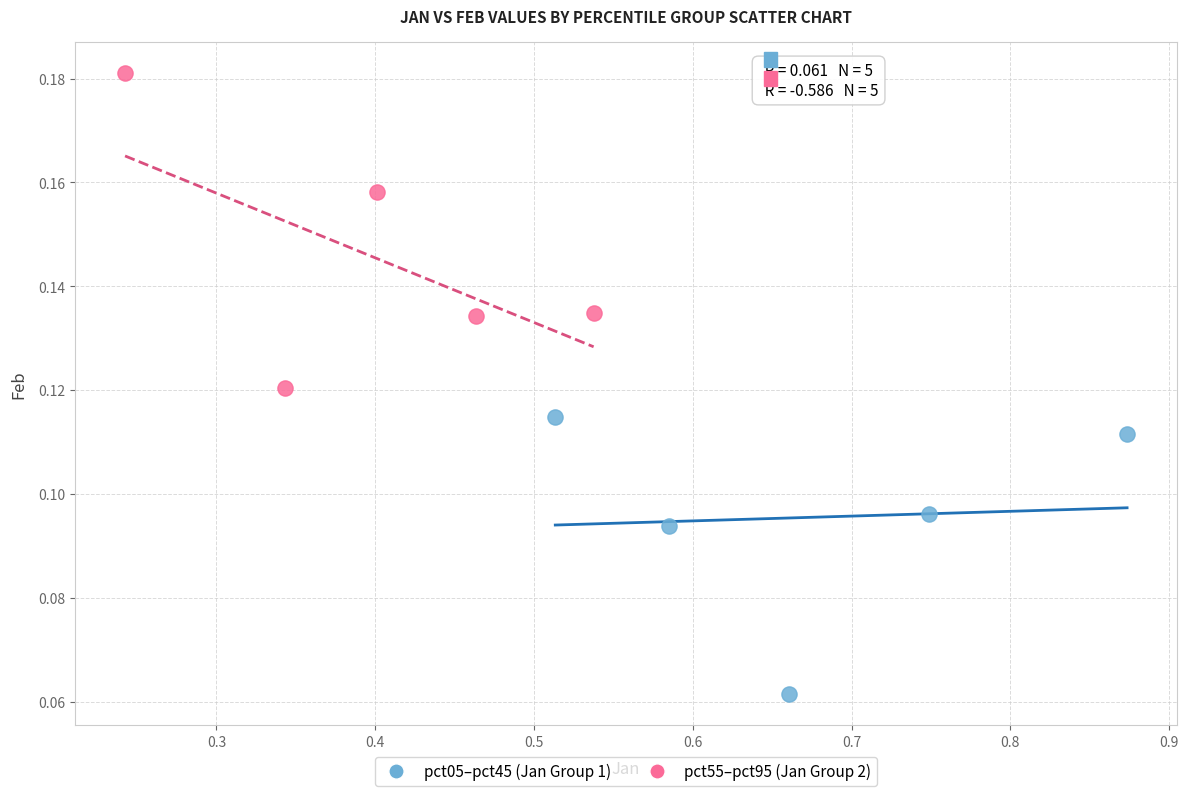

What are all the series names shown in the legend?

pct05–pct45 (Jan Group 1), pct55–pct95 (Jan Group 2)